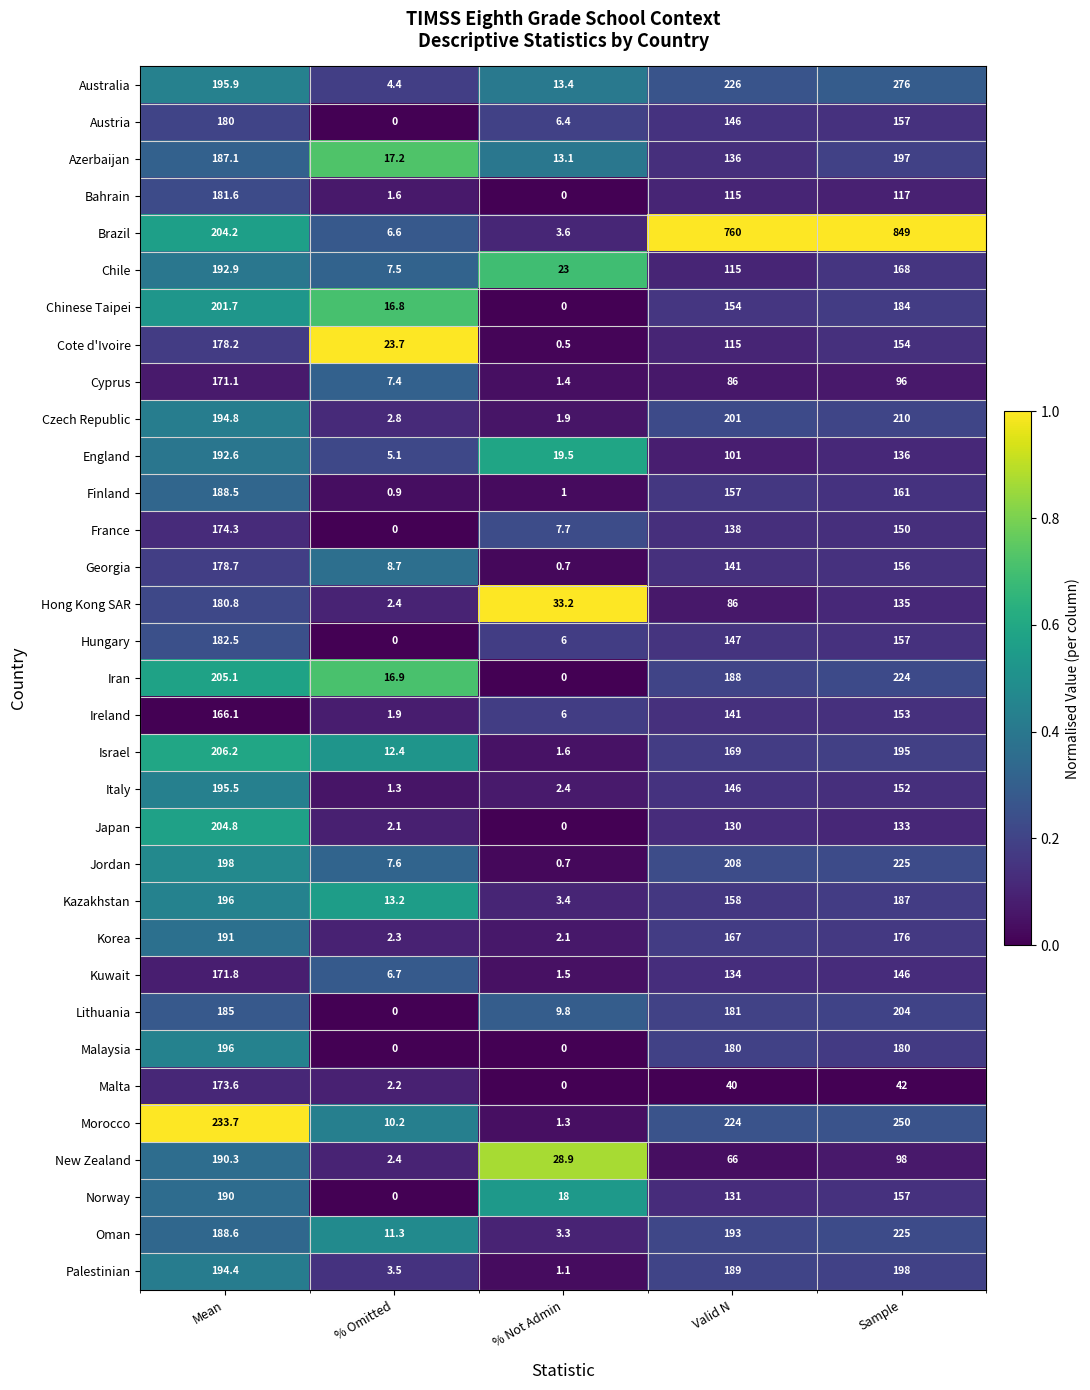

Between Mean and % Omitted, which series saw the biggest shift?

Morocco